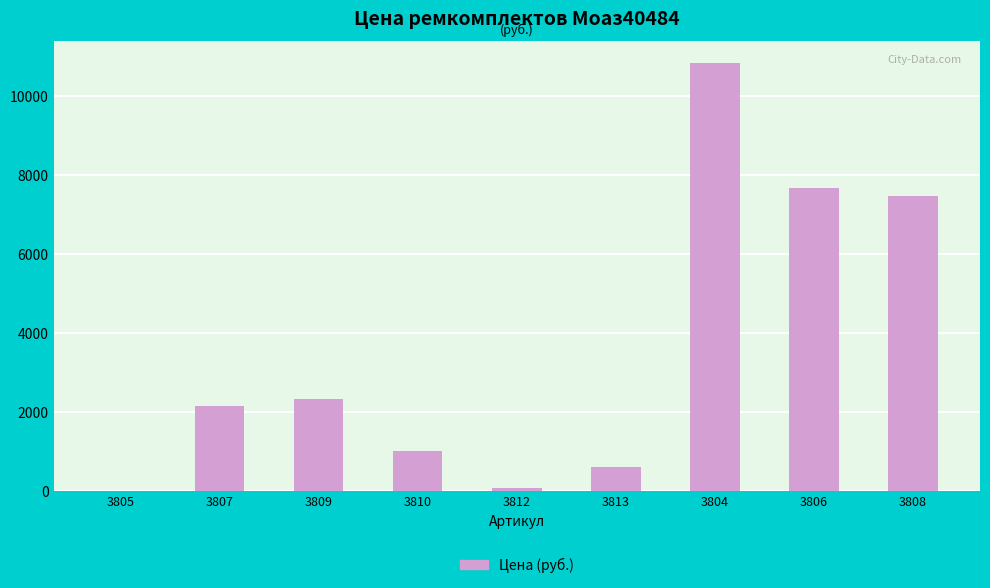

Approximately how many times larger is the value at 3807 compared to 3808?

0.3